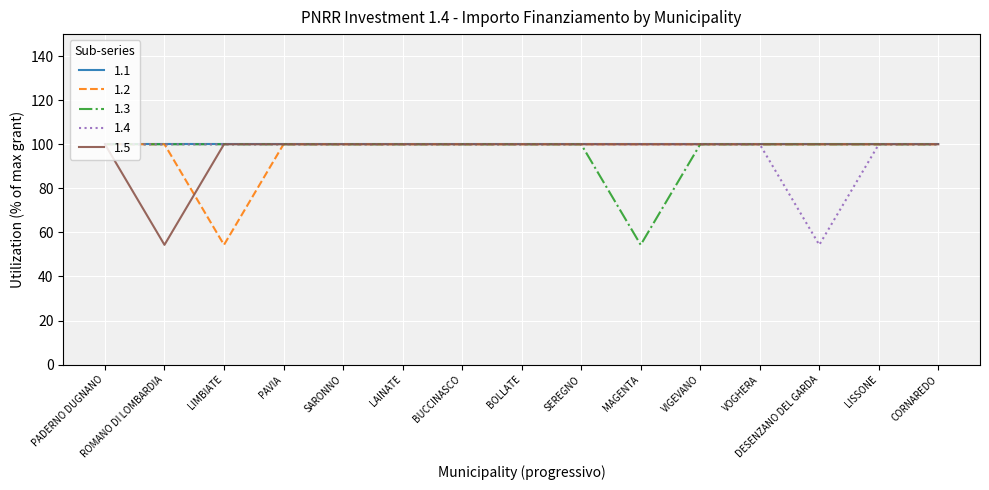

The value of 1.1 at ROMANO DI LOMBARDIA is 100.0. True or false?

True